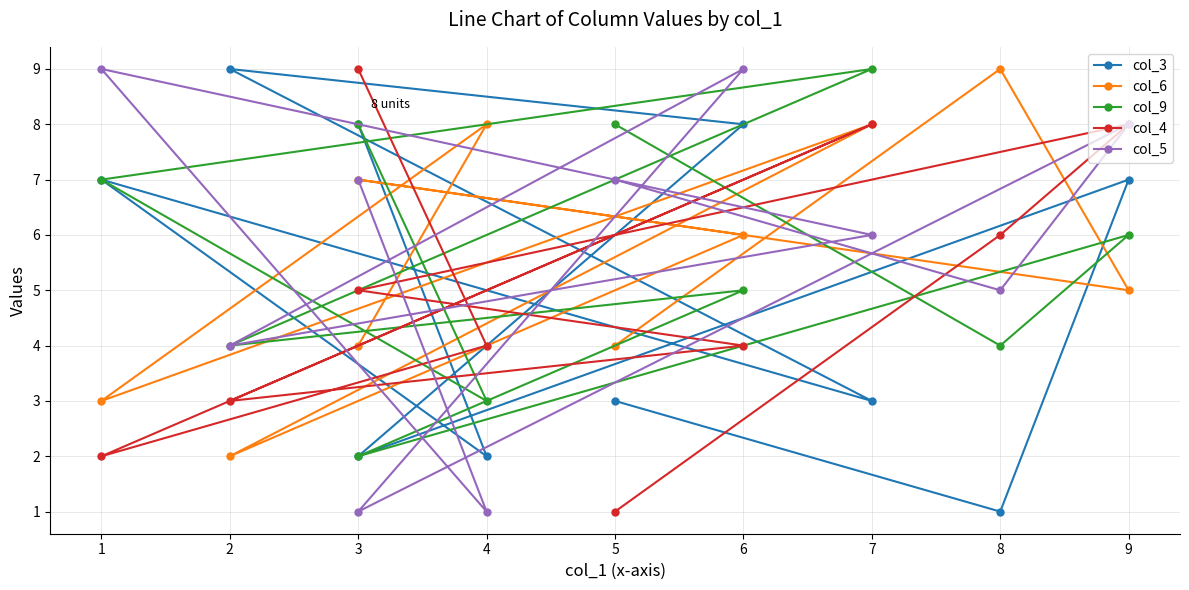

Count the col_3 values in the range 2 to 8.

8